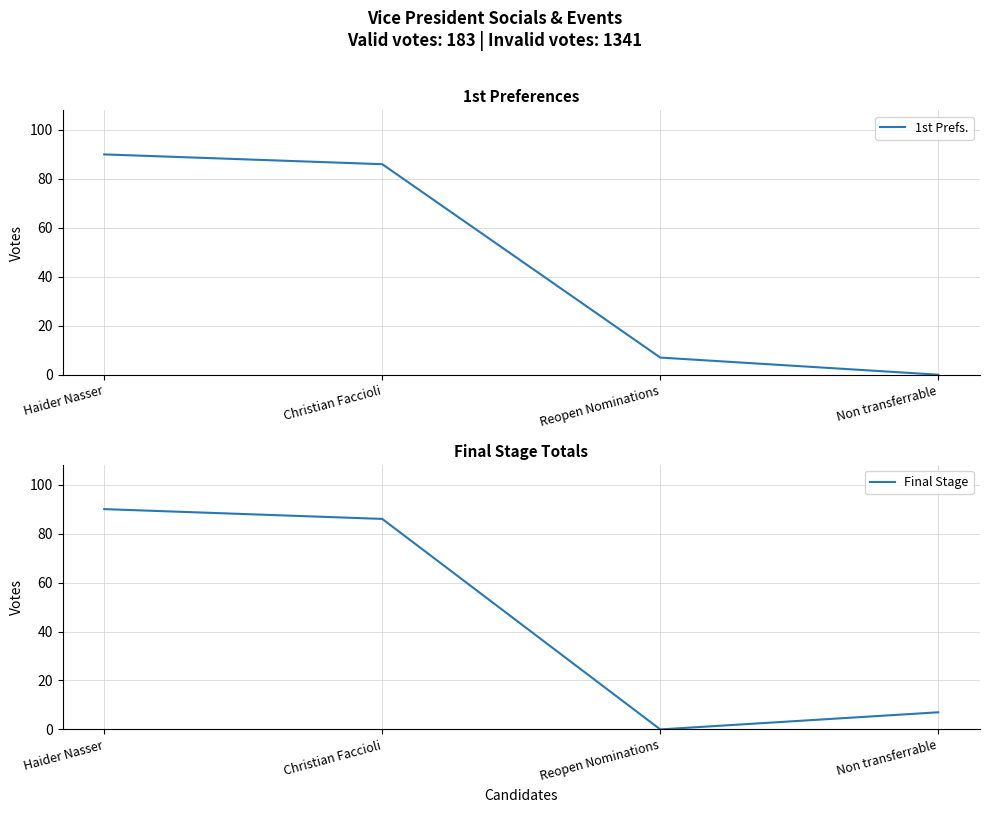

What is the sum of the Final Stage values at Christian Faccioli and Non transferrable?

93